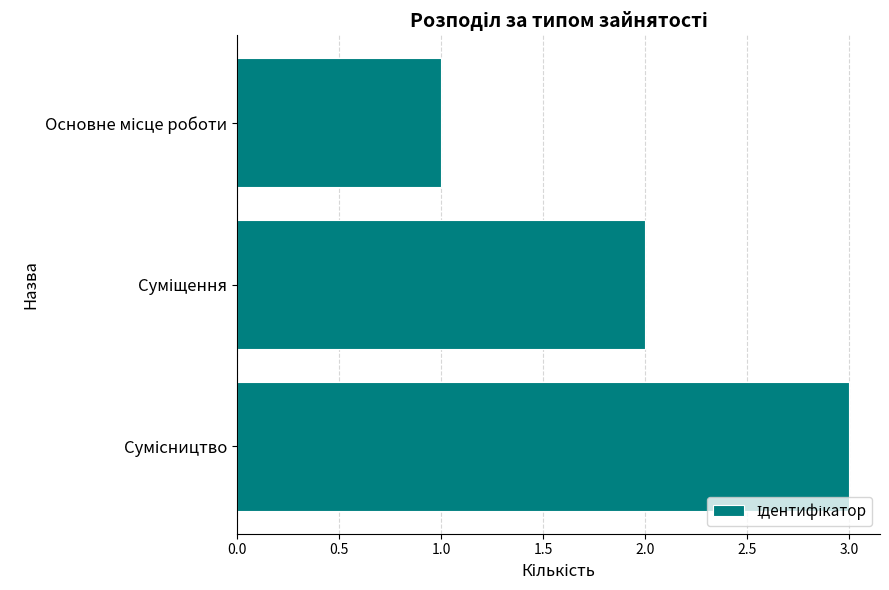

What is the maximum value shown in the chart?

3